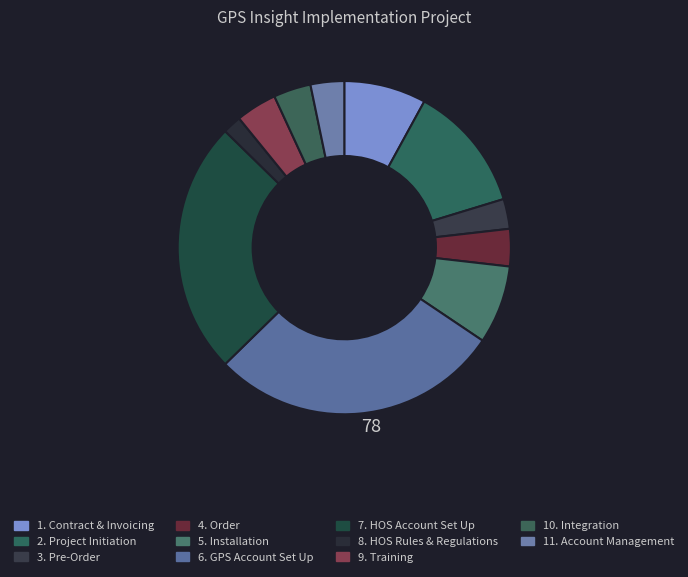

To the nearest percent, what is the difference between the 9. Training and 2. Project Initiation slice percentages?

8%